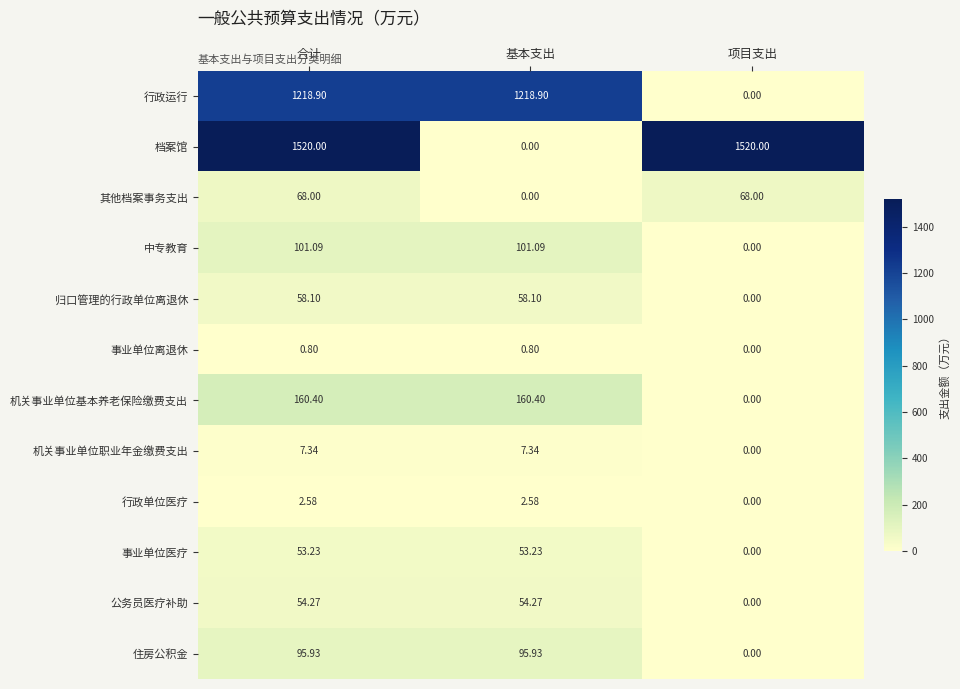

Is the value of 其他档案事务支出 at 项目支出 greater than the value of 事业单位医疗 at 项目支出?

Yes